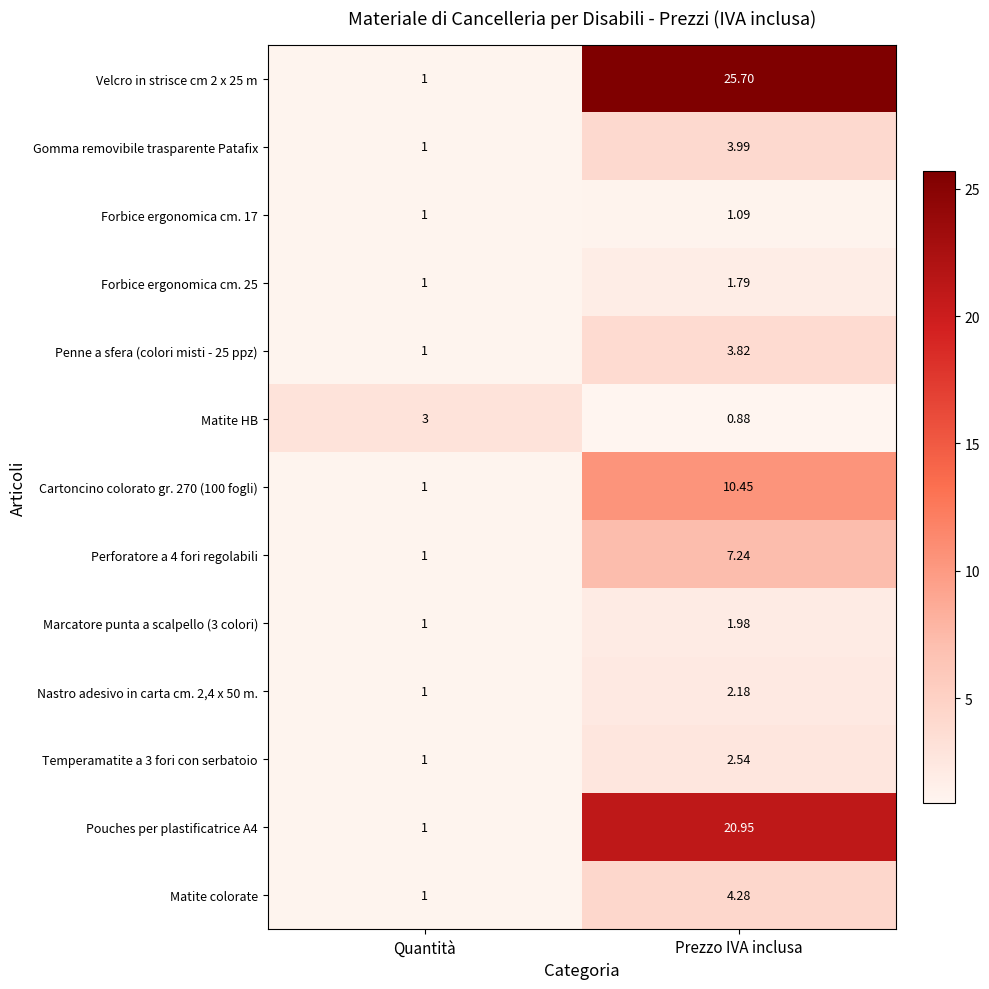

At which category is the sum across all series the highest?

Prezzo IVA inclusa